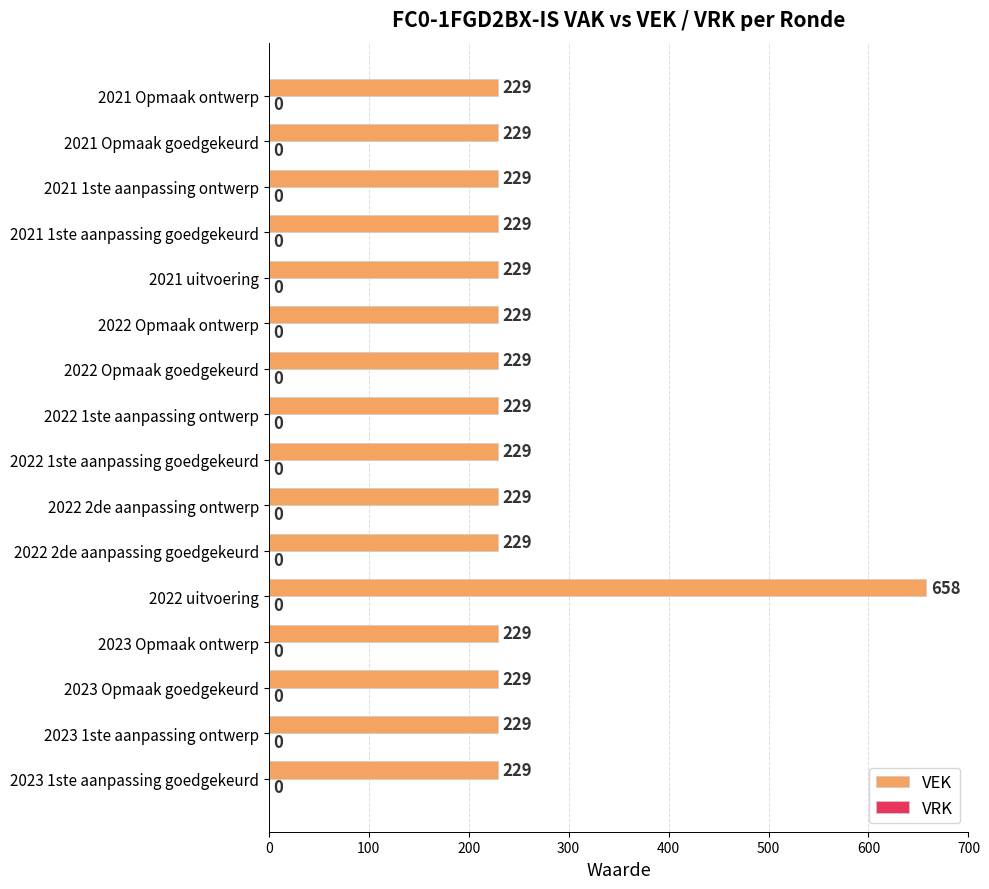

What is the sum of all values?

4093